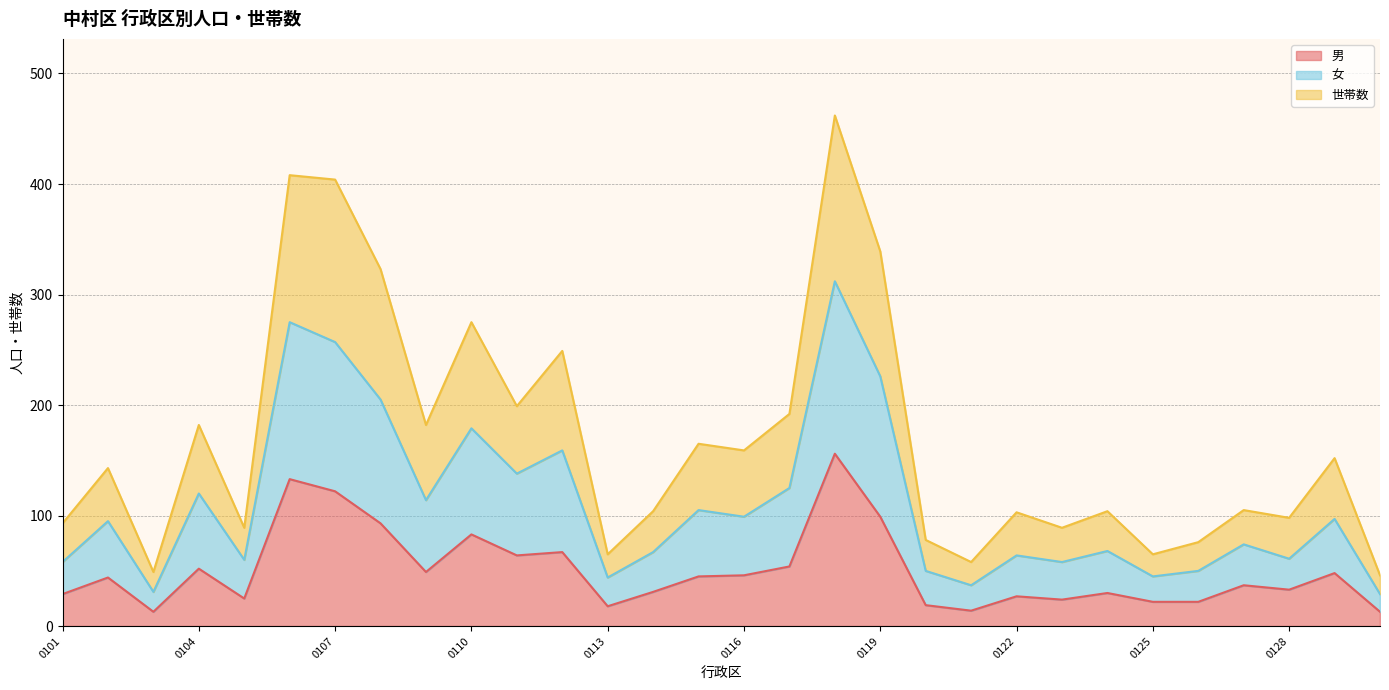

Rank the series by their maximum value, from highest to lowest.

女, 世帯数, 男